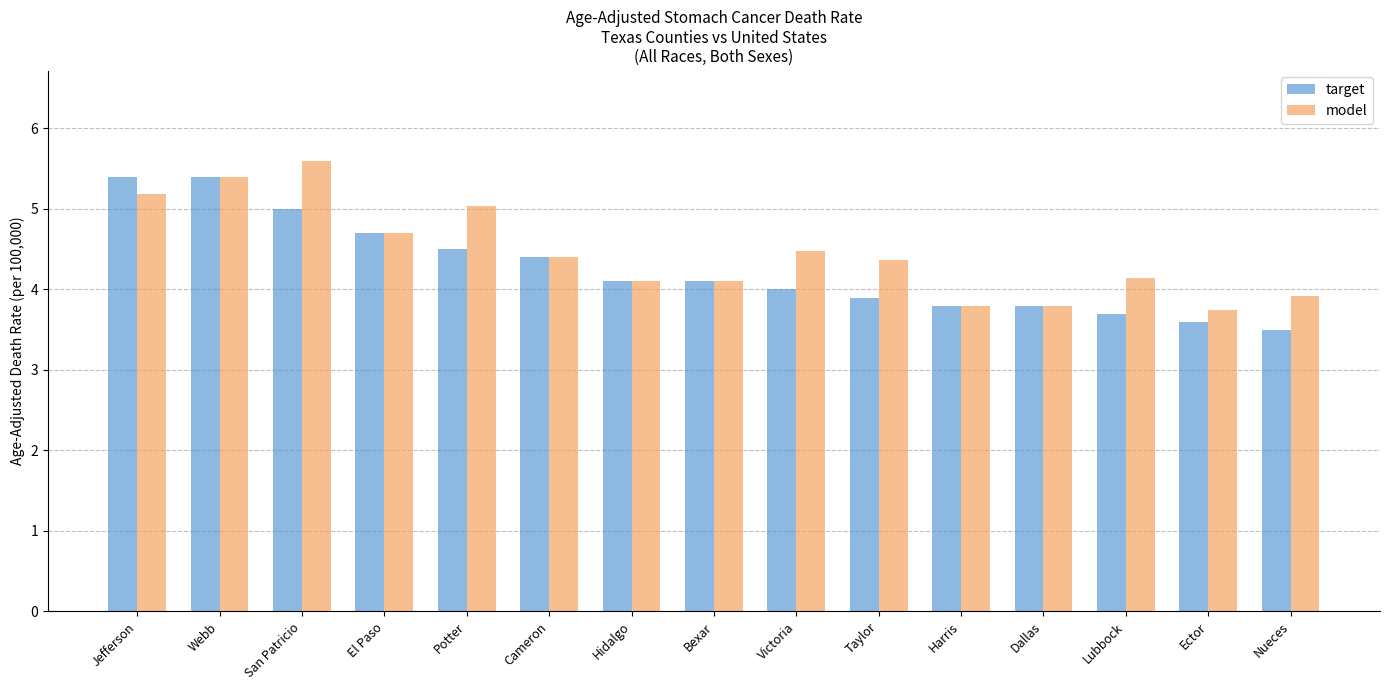

What value does the target series have at Potter?

4.5